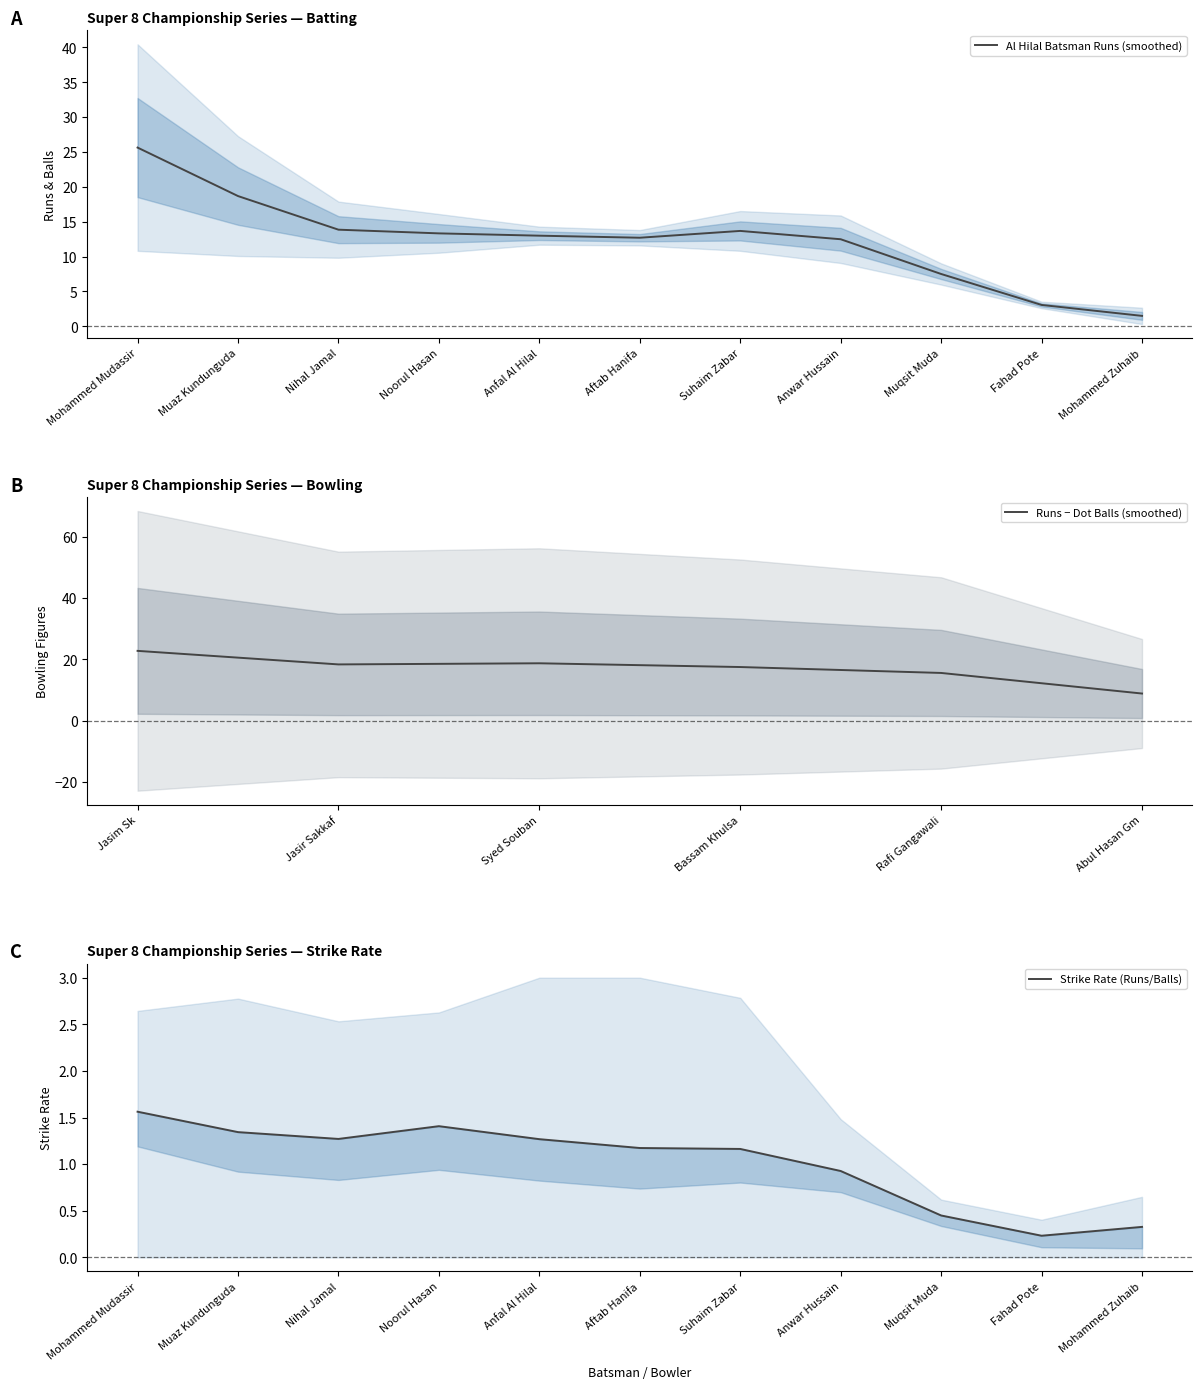

What is the label of the 4th point from the left?

Noorul Hasan